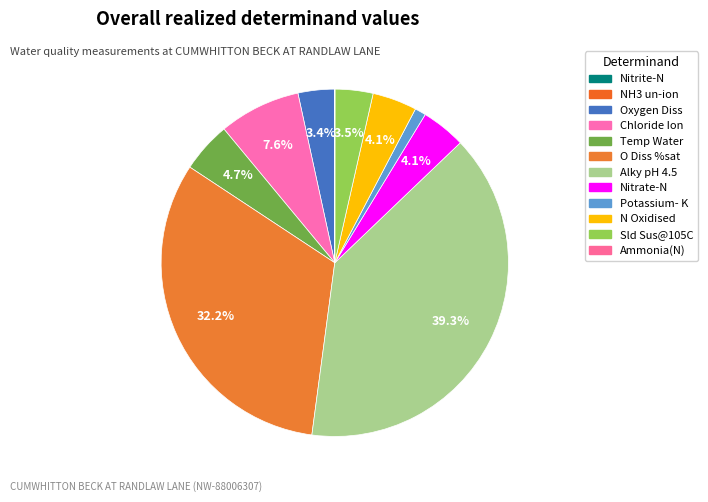

Is there any slice that represents more than half of the pie?

No